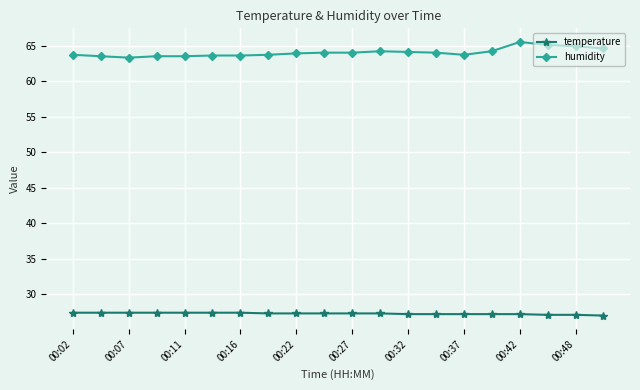

True or false: humidity has more than 1 points higher than both neighbors.

True